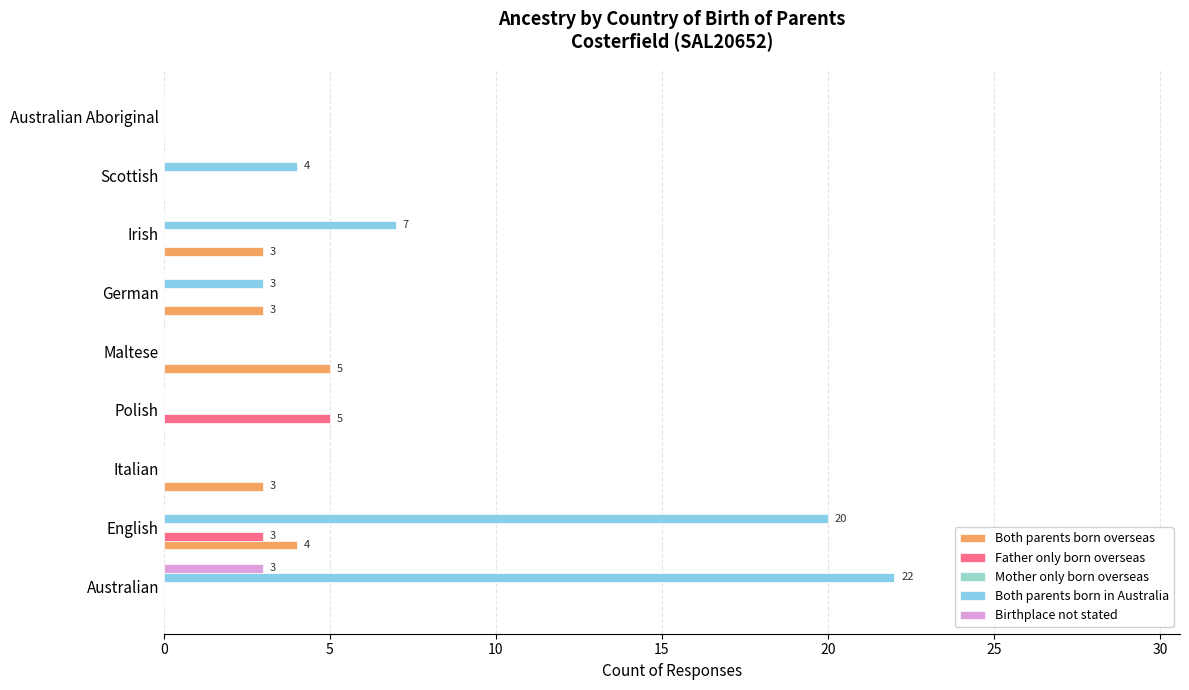

What is the sum of all Both parents born in Australia values?

56